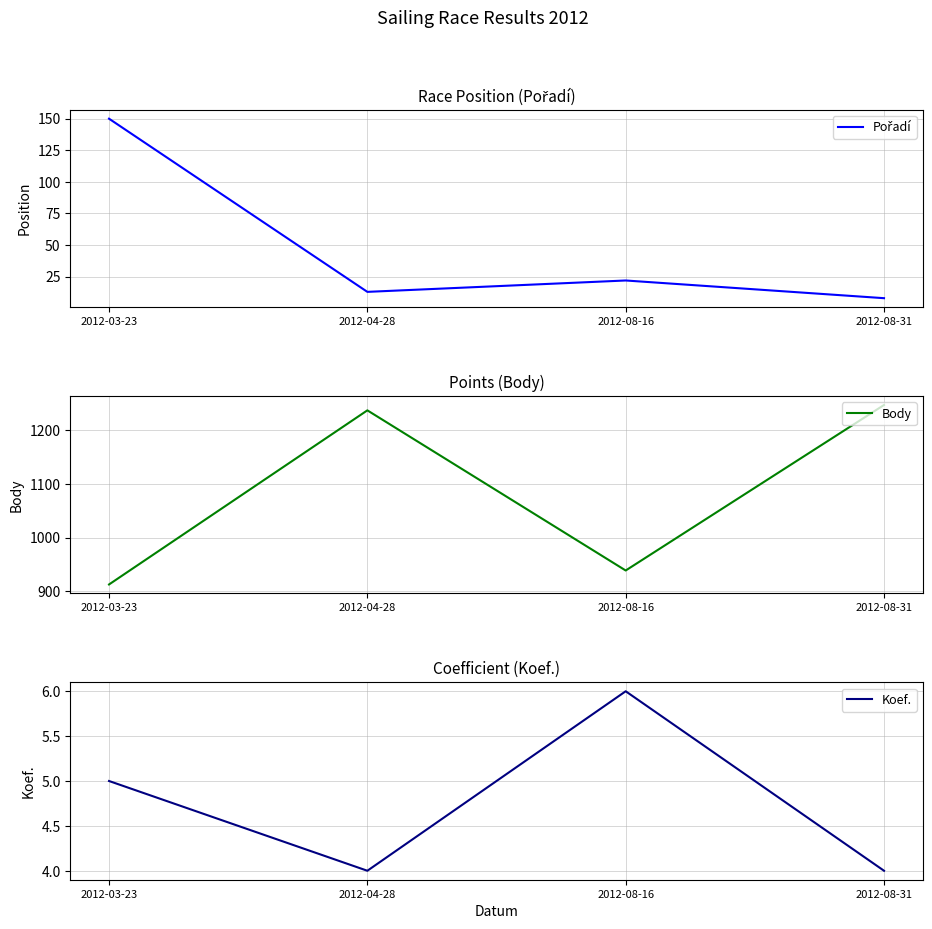

Which category has the highest value across all series?

2012-08-31